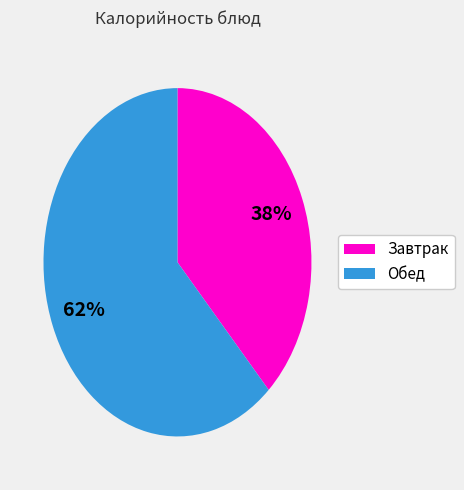

To the nearest percent, what is the average slice percentage?

50%